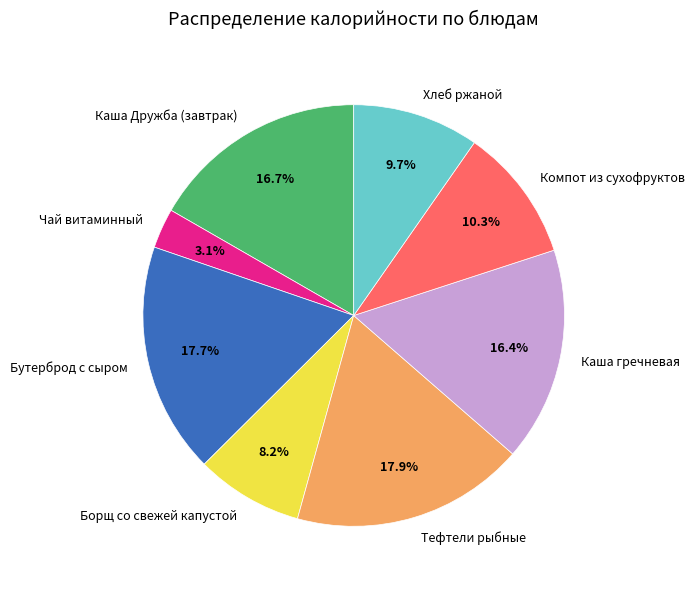

How many segments does this pie chart have?

8